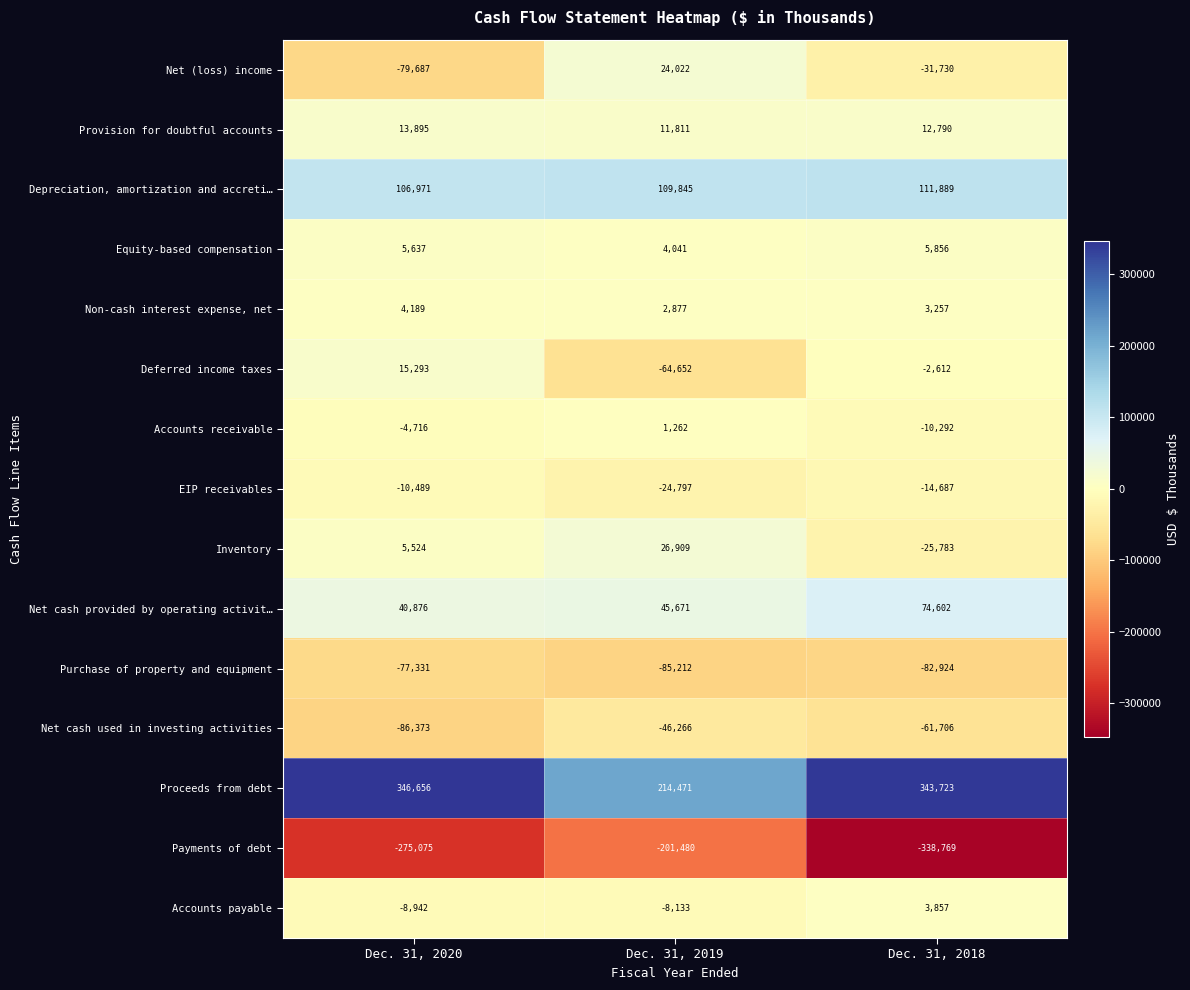

The value of Depreciation, amortization and accreti… at Dec. 31, 2018 is 58690. True or false?

False